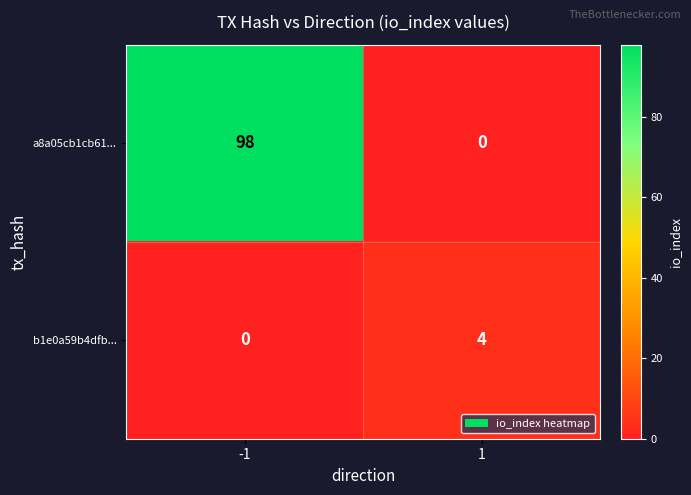

What is the total value across all series at 1?

4